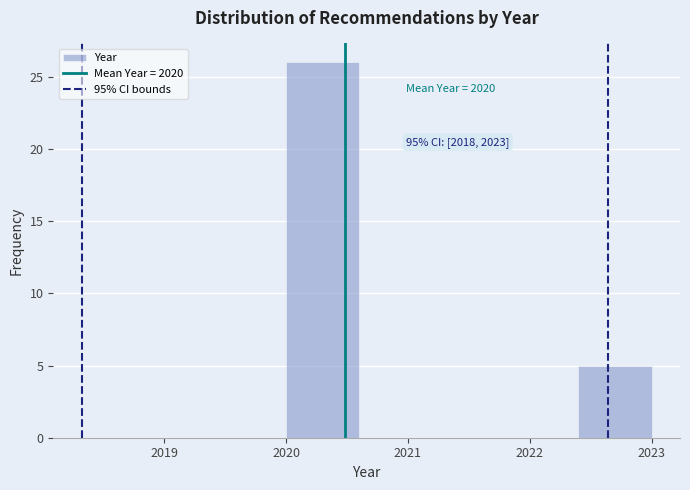

Which range on the x-axis has the tallest bar?

2020.0 to 2020.6